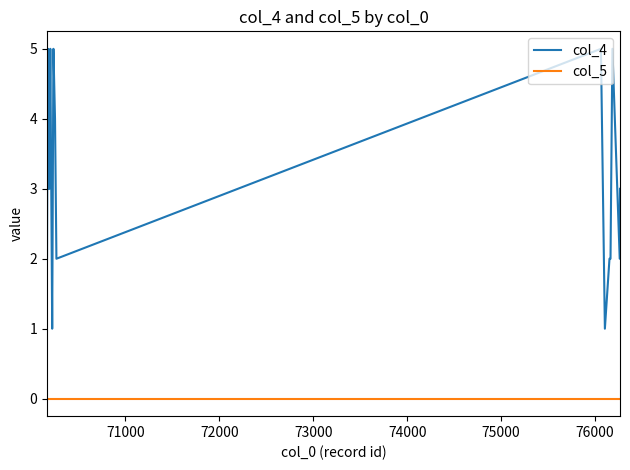

Count the col_4 values in the range 2 to 5.

18